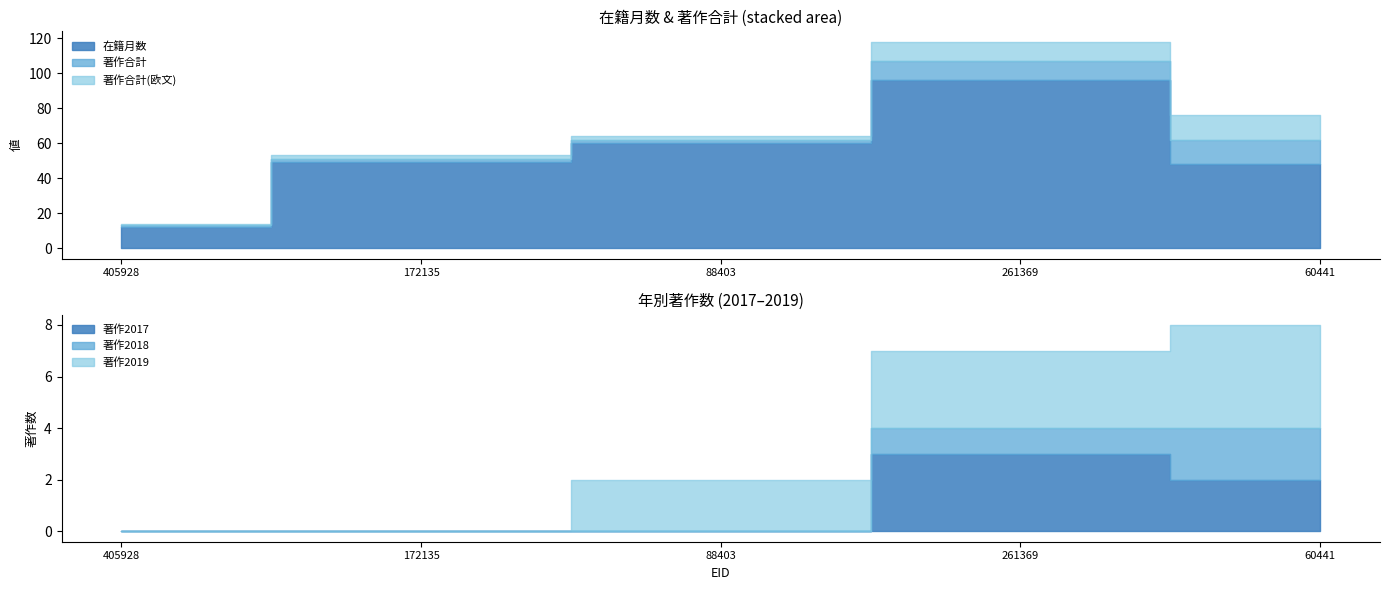

Which has a higher value, 60441 or 88403?

88403